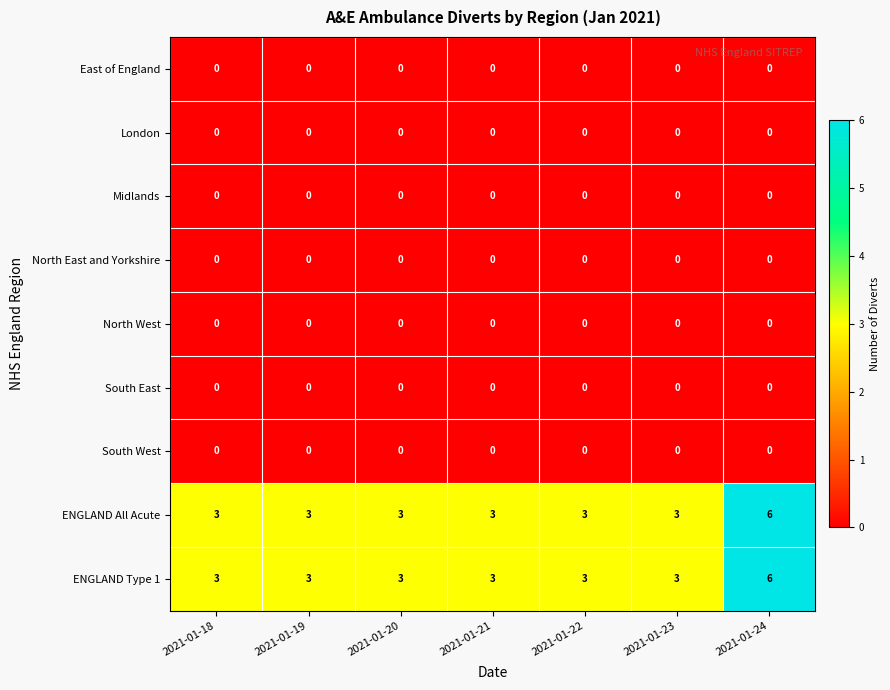

Which label corresponds to the largest value in the chart?

2021-01-24